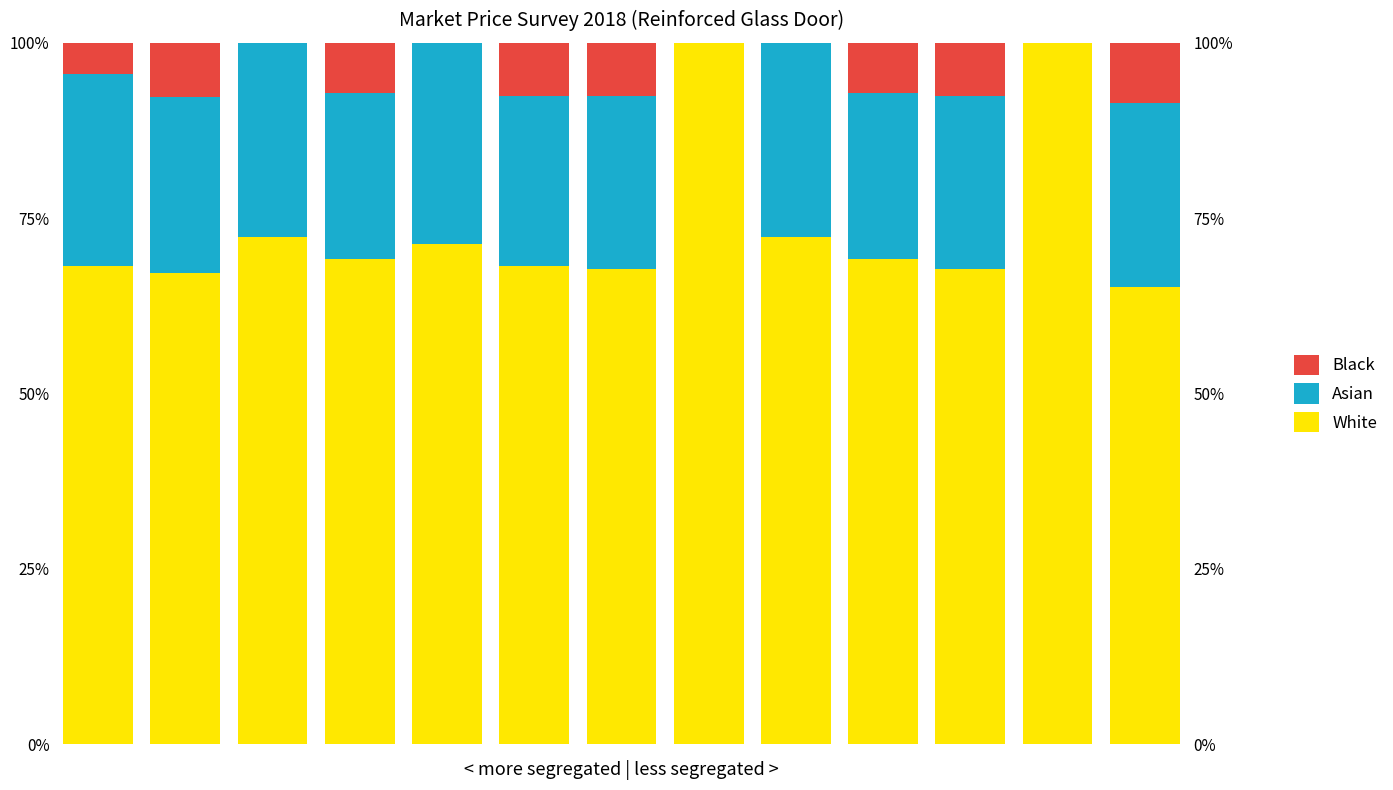

What are all the series names shown in the legend?

White, Asian, Black